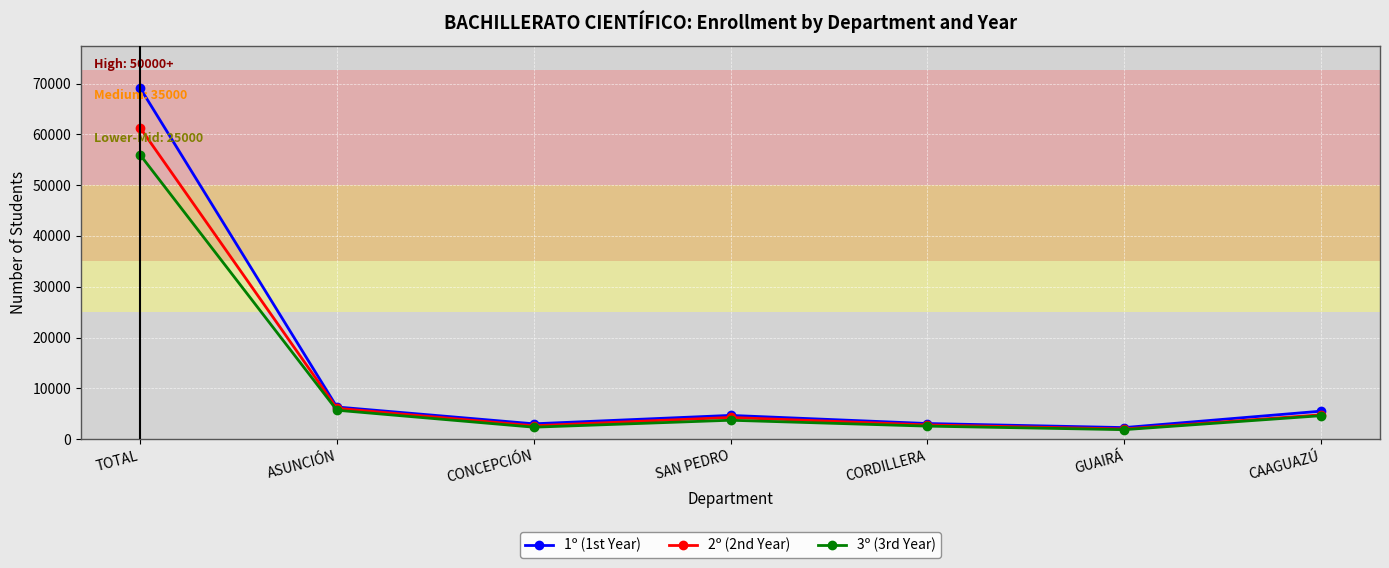

Which category has the highest value in the 3º (3rd Year) series?

TOTAL